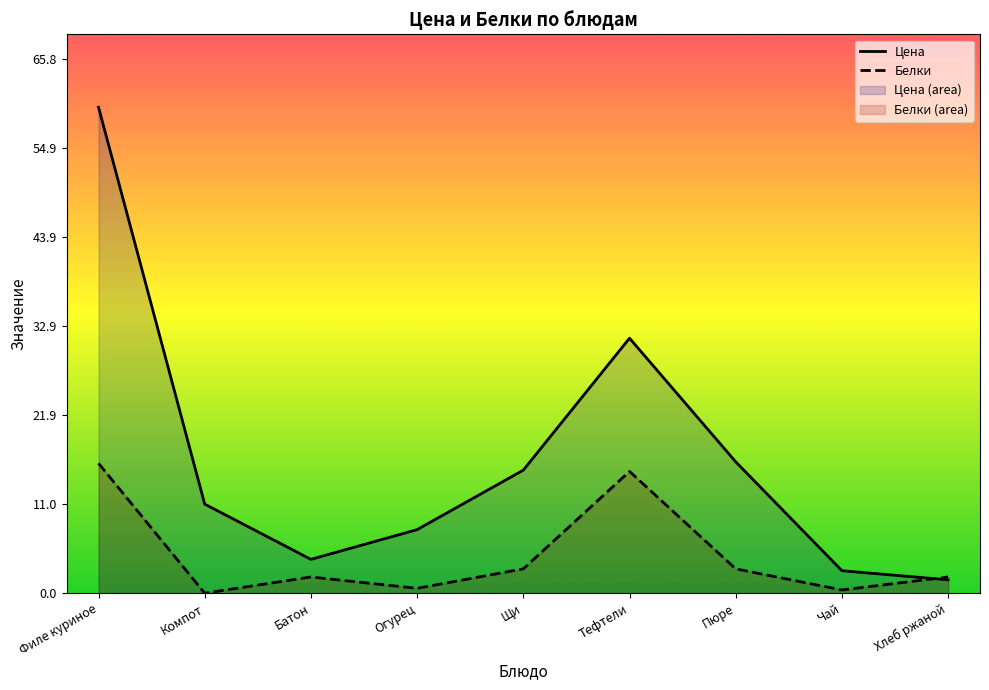

Rank the series by their average value, from lowest to highest.

Белки, Цена